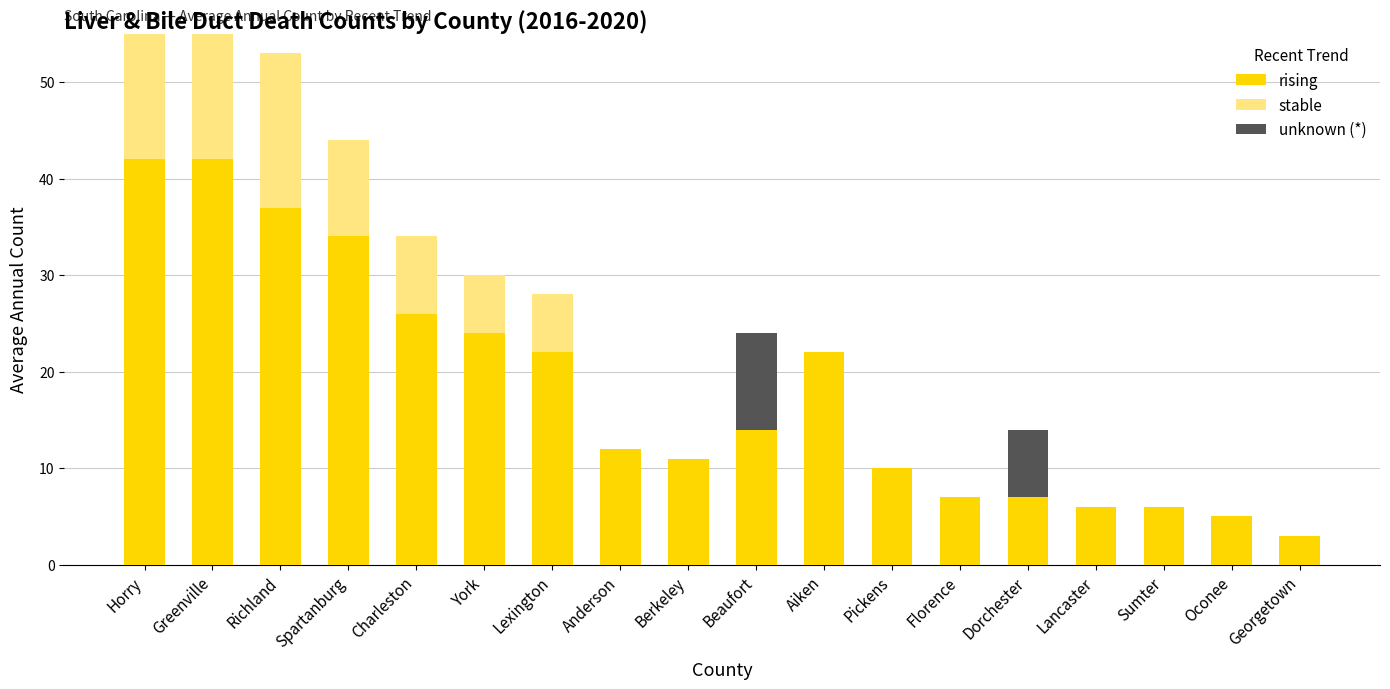

Which has a higher value, Sumter or Spartanburg?

Spartanburg